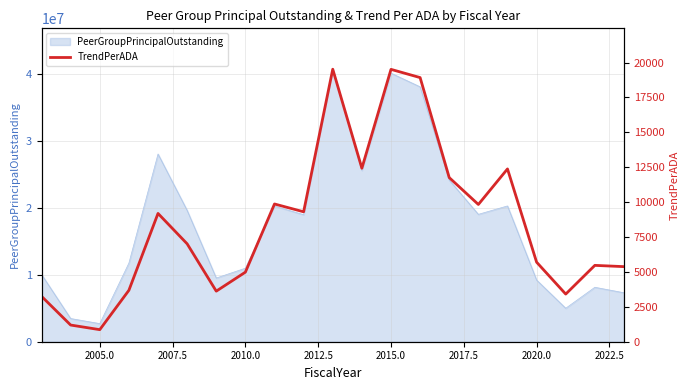

Does the chart display data point markers on the line(s)?

No